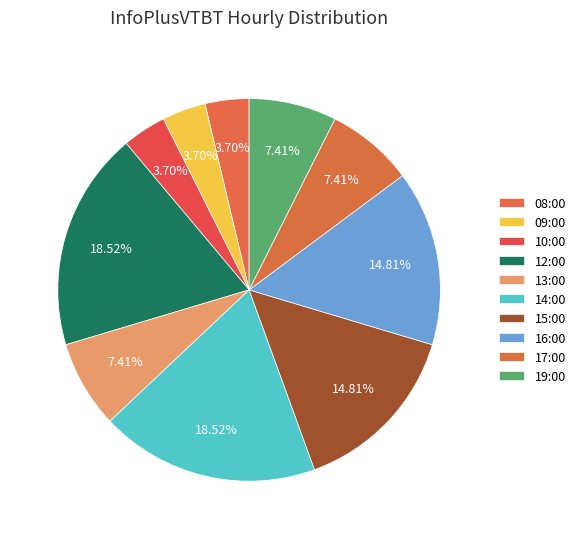

Is it true that 14:00 is 28% of the pie?

False